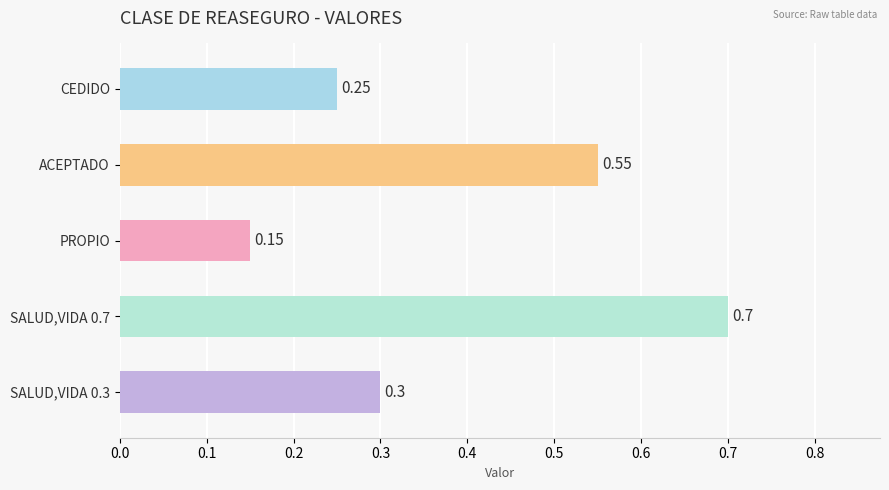

Which category has the lowest value across all series?

PROPIO